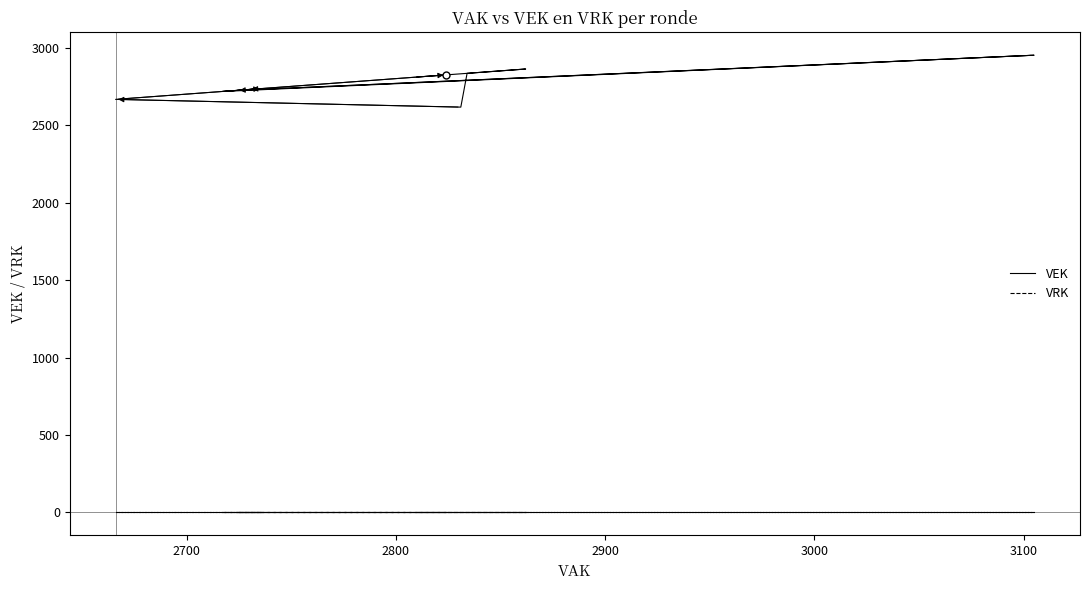

True or false: VRK has more than 2 interior local peaks.

False